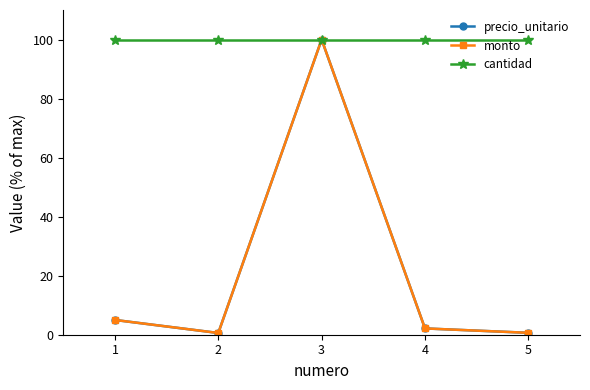

What is the minimum value shown in the chart?

0.6